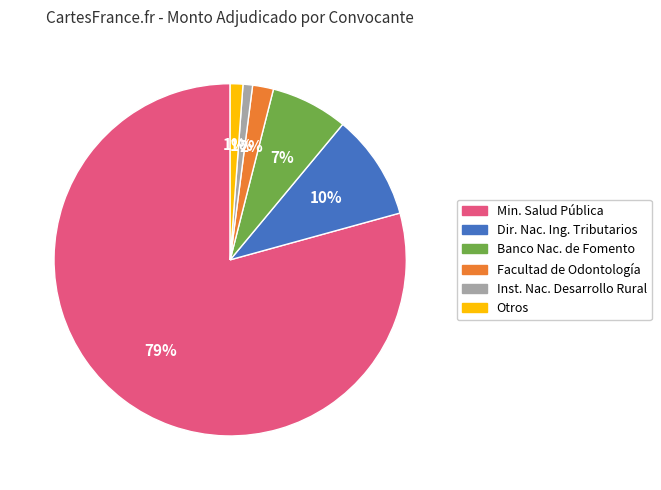

Is there any slice that represents more than half of the pie?

Yes